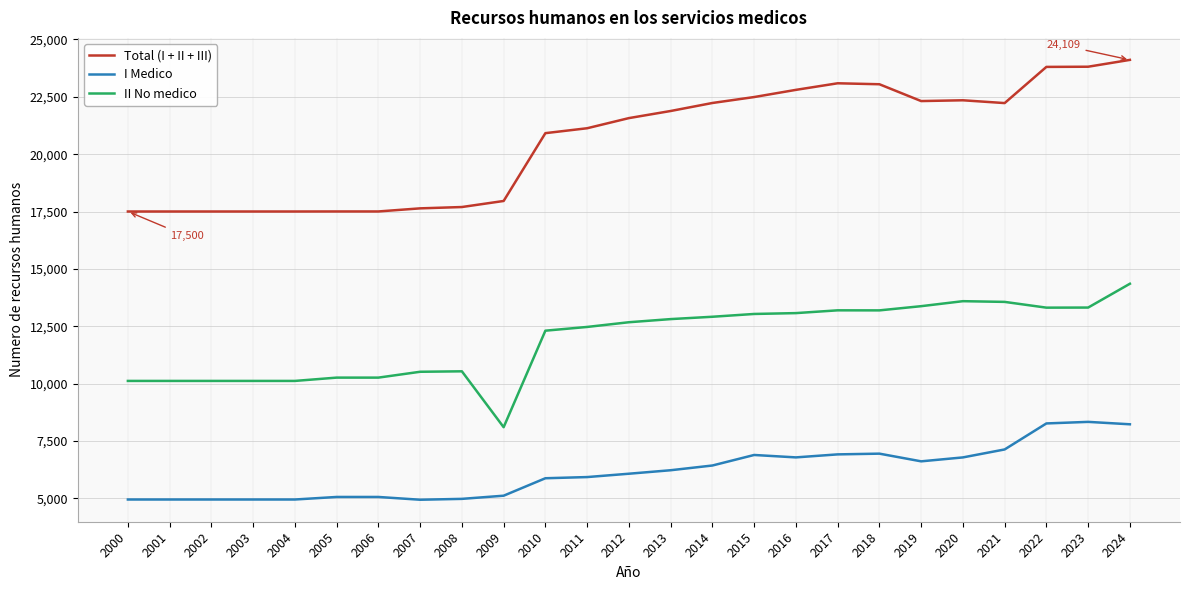

True or false: Total (I + II + III) and I Medico cross at least once.

False